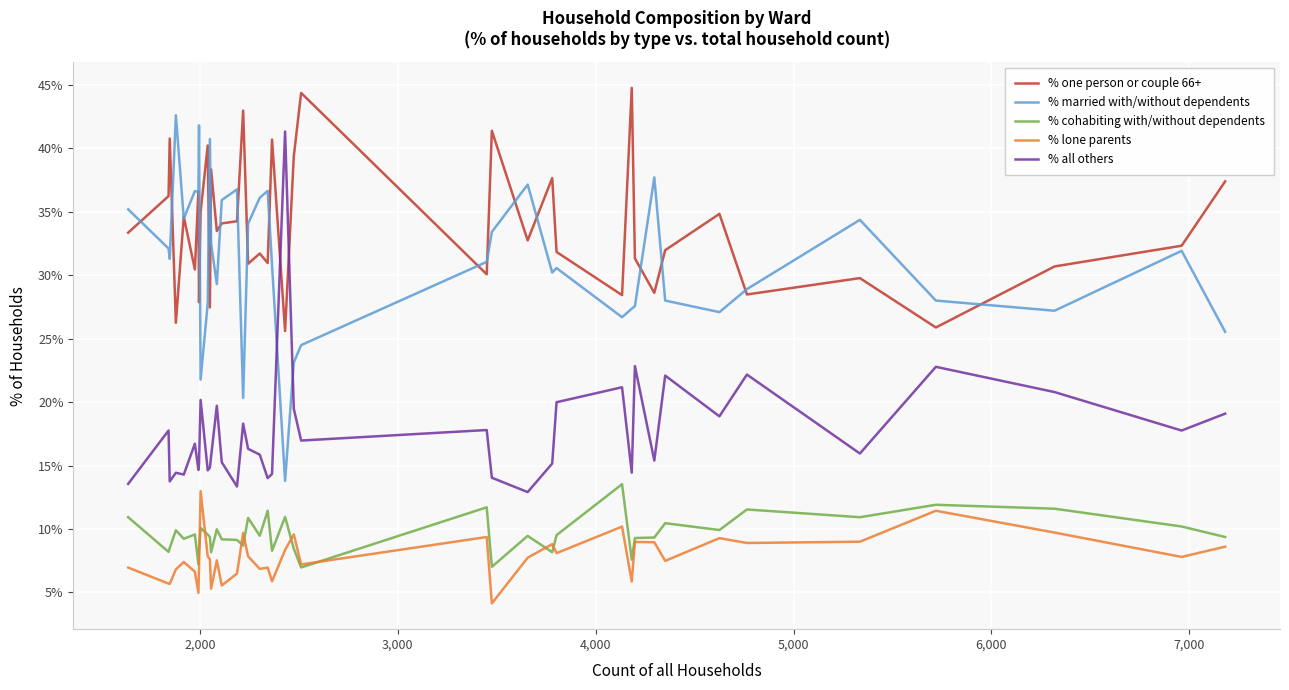

True or false: % married with/without dependents and % lone parents intersect in this chart.

False